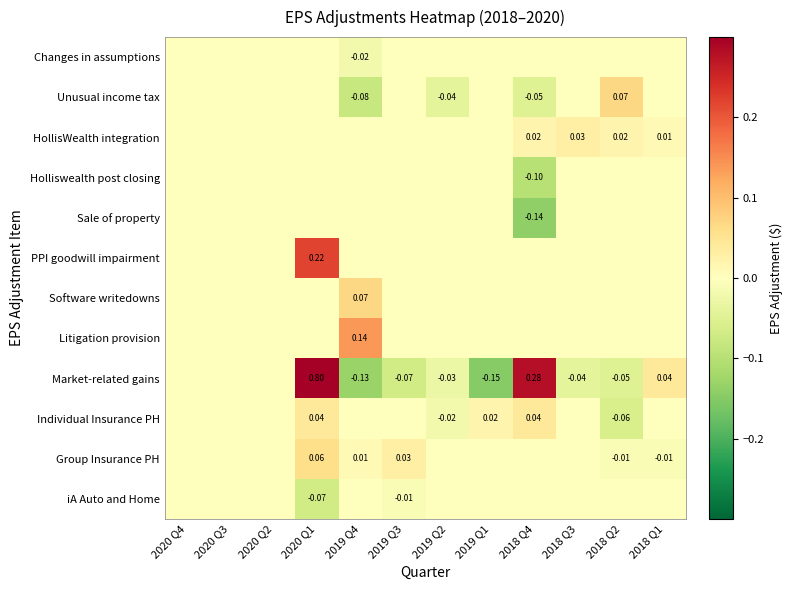

At which category does the chart reach its peak across all series?

2020 Q1